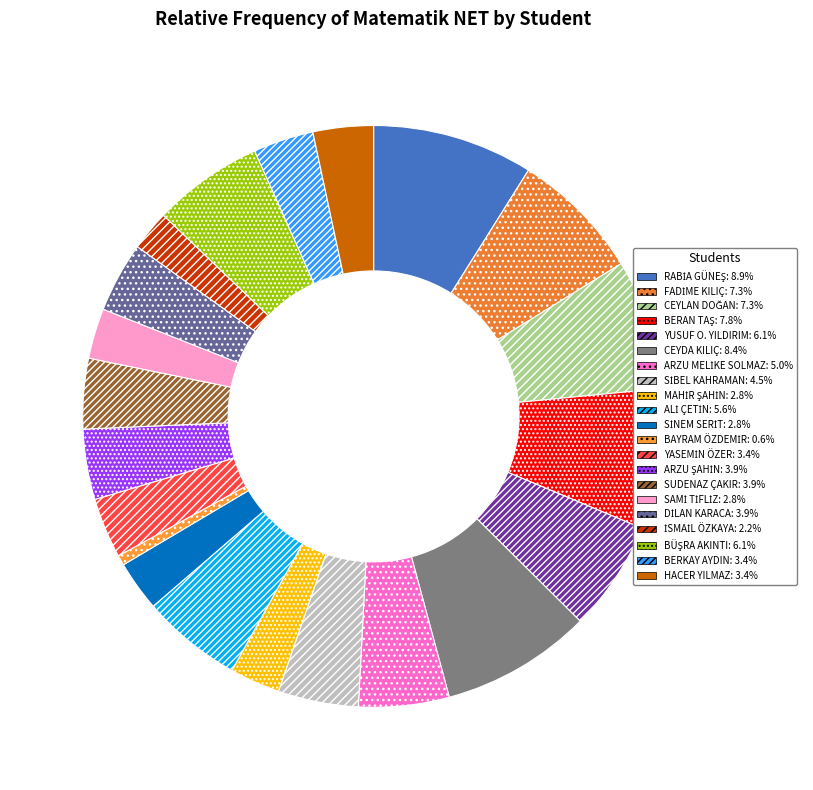

To the nearest percent, what percentage of the pie is SİNEM SERİT?

3%